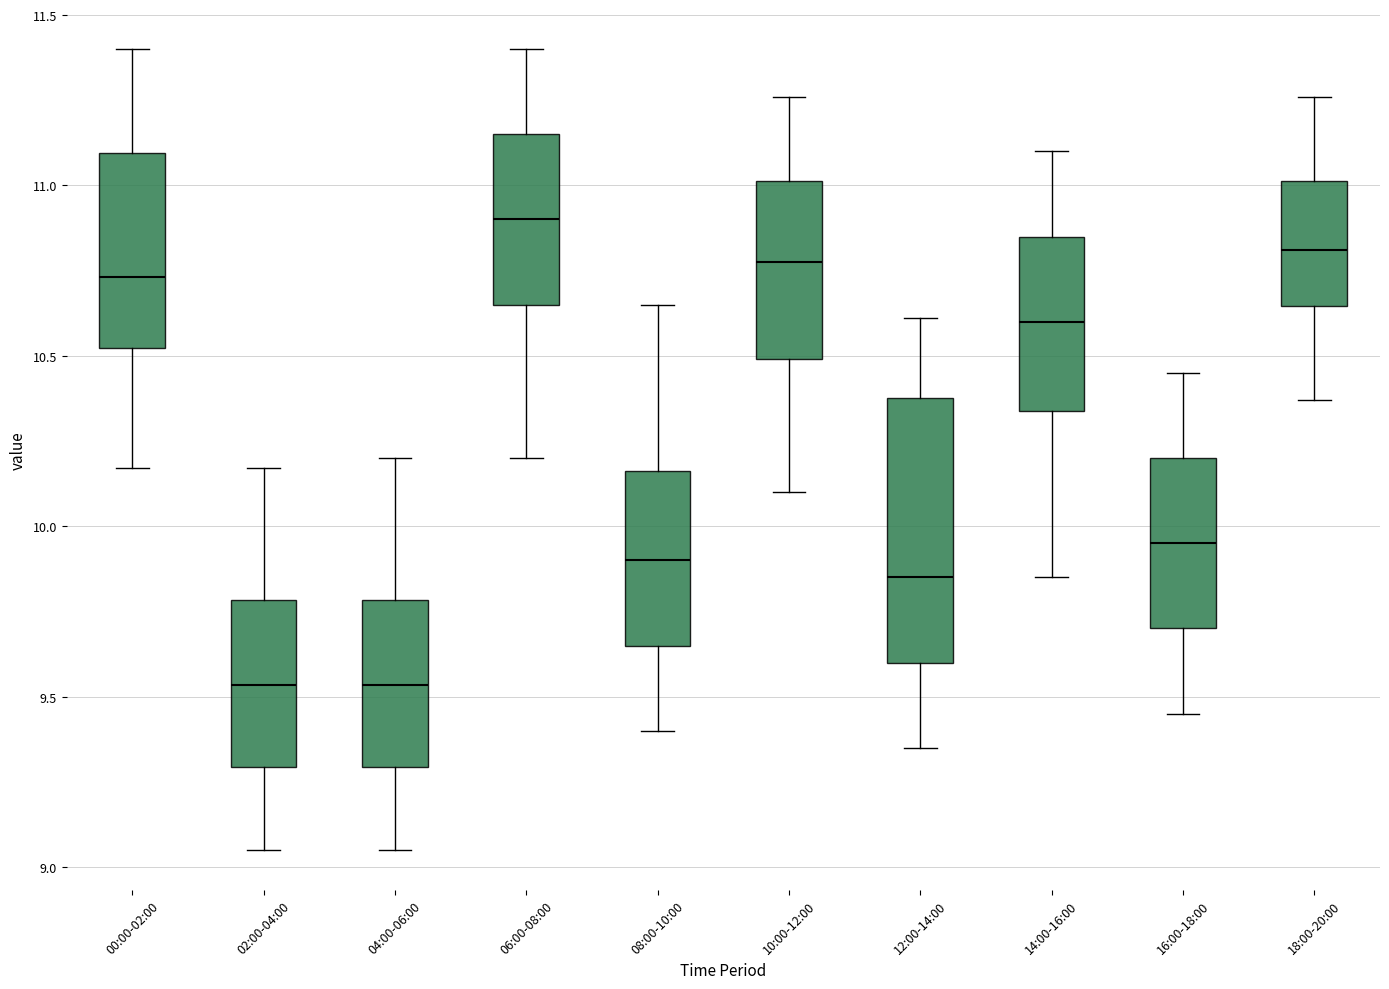

Reading left to right, read every box against the y-axis: the position of its median line, the range the box covers, and the ends of its whiskers. The values are not printed on the chart, so give them approximately, as read against the axis.

00:00-02:00: median 10.75, box 10.50 to 11.10, whiskers 10.15 to 11.40
02:00-04:00: median 9.55, box 9.30 to 9.80, whiskers 9.05 to 10.15
04:00-06:00: median 9.55, box 9.30 to 9.80, whiskers 9.05 to 10.20
06:00-08:00: median 10.90, box 10.65 to 11.15, whiskers 10.20 to 11.40
08:00-10:00: median 9.90, box 9.65 to 10.15, whiskers 9.40 to 10.65
10:00-12:00: median 10.80, box 10.50 to 11.00, whiskers 10.10 to 11.25
12:00-14:00: median 9.85, box 9.60 to 10.40, whiskers 9.35 to 10.60
14:00-16:00: median 10.60, box 10.35 to 10.85, whiskers 9.85 to 11.10
16:00-18:00: median 9.95, box 9.70 to 10.20, whiskers 9.45 to 10.45
18:00-20:00: median 10.80, box 10.65 to 11.00, whiskers 10.35 to 11.25